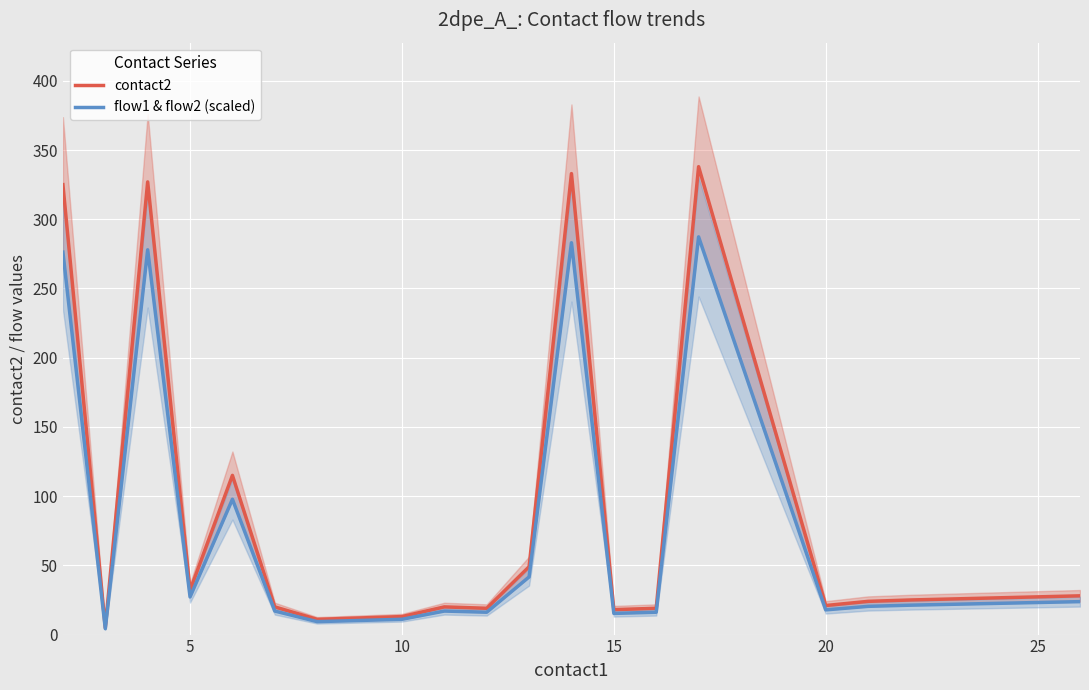

Which series has the largest total across all categories?

contact2